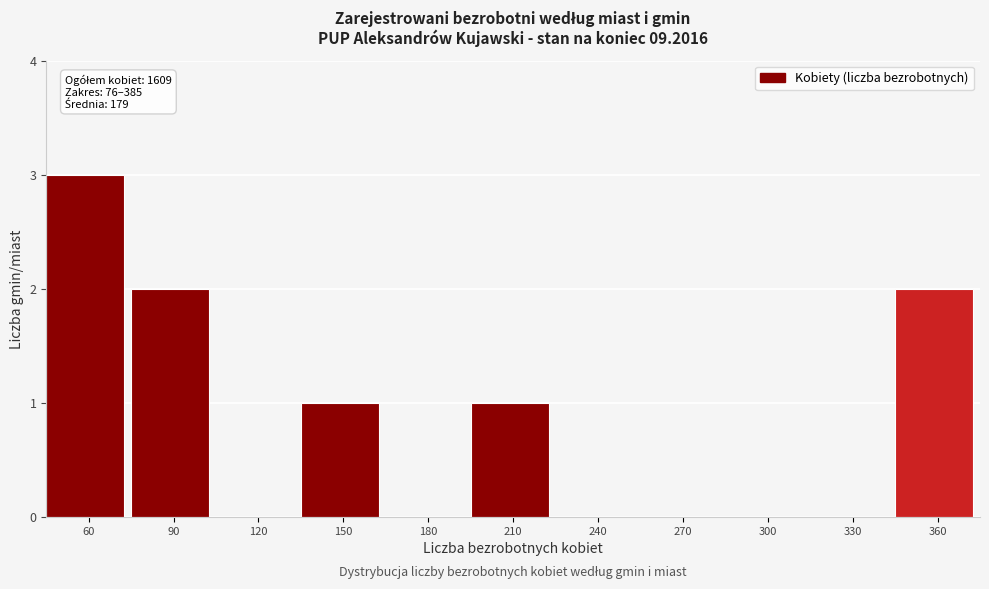

Reading right to left, what are all the values shown in this chart?

360=2	330=0	300=0	270=0	240=0	210=1	180=0	150=1	120=0	90=2	60=3